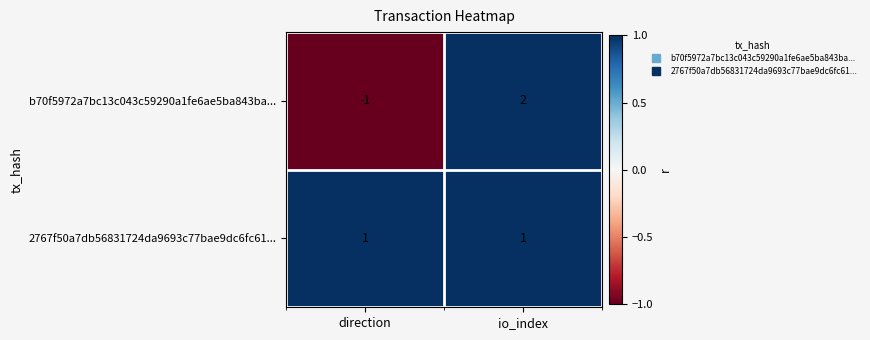

At which category does the chart reach its minimum across all series?

direction